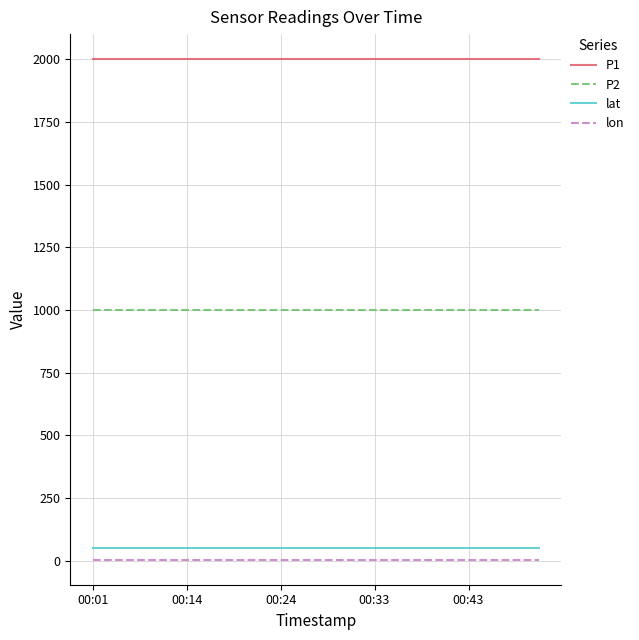

True or false: lat and P1 intersect in this chart.

False